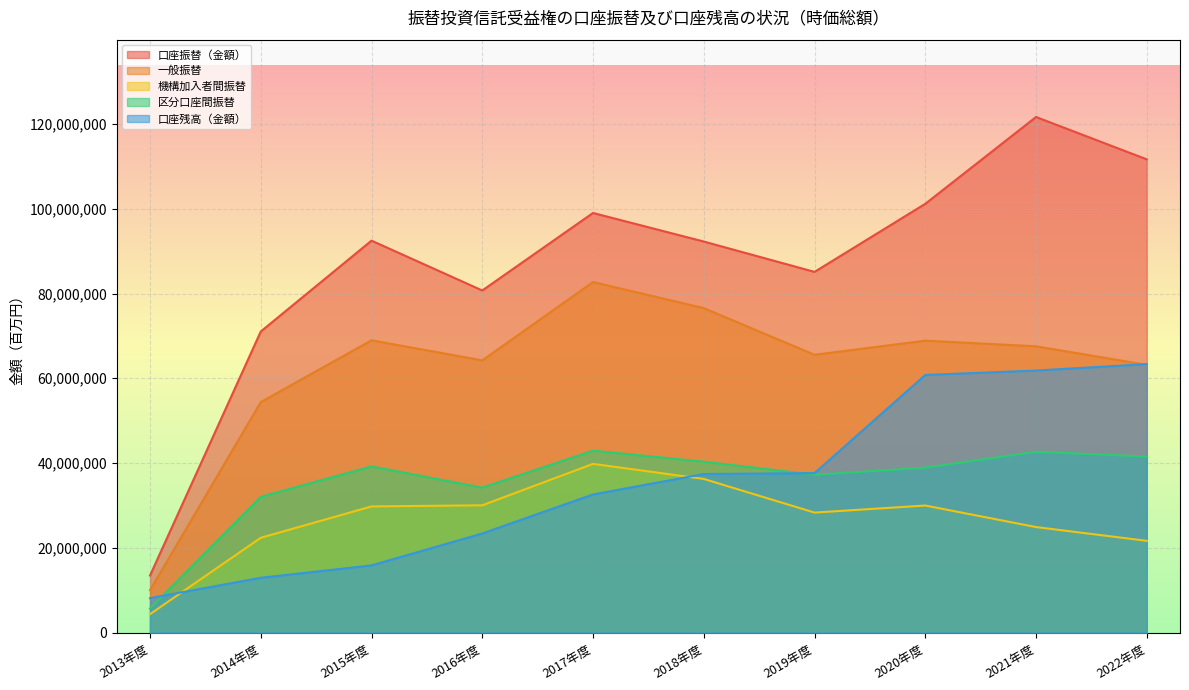

At how many categories does at least one series exceed 13362357?

10